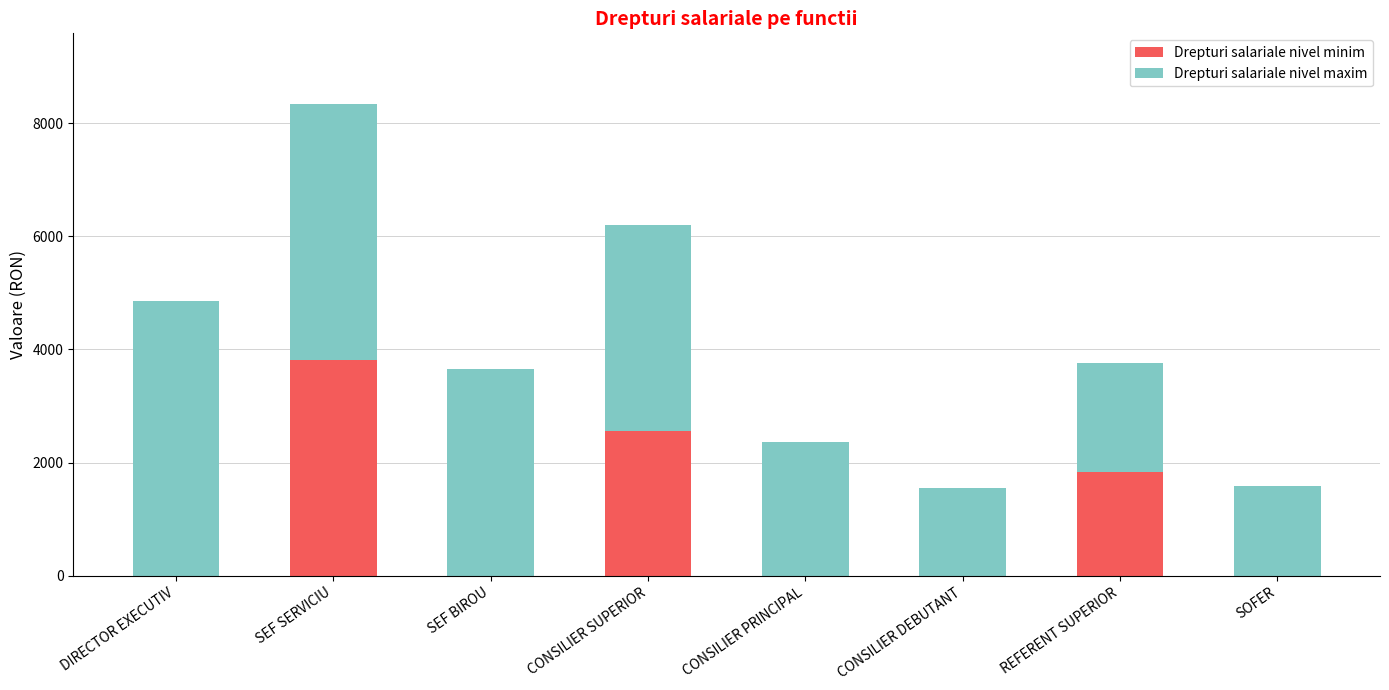

The value of Drepturi salariale nivel minim at CONSILIER SUPERIOR is 2551. True or false?

True